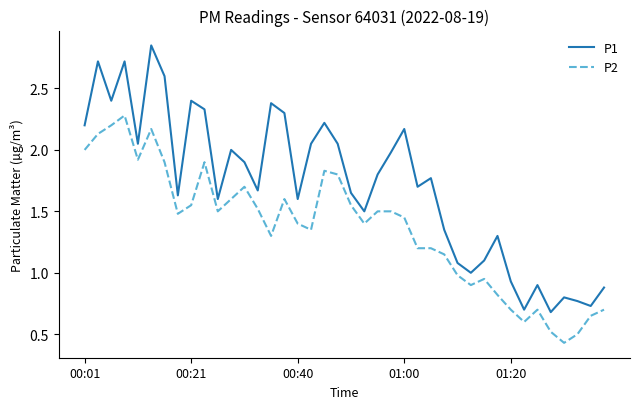

List the series in order of their overall mean, lowest first.

P2, P1